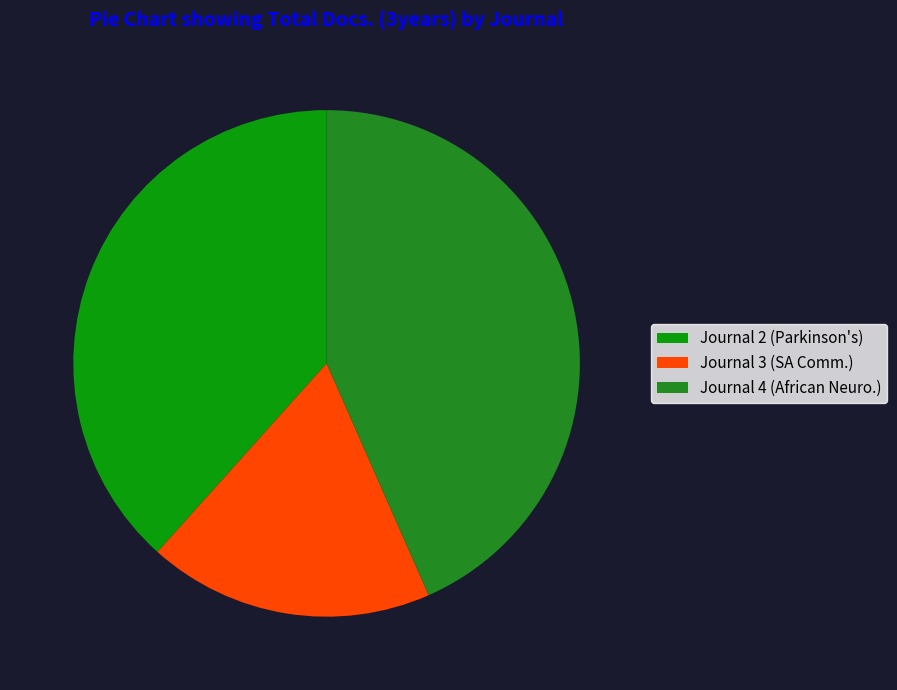

How many slices are in this pie chart?

3